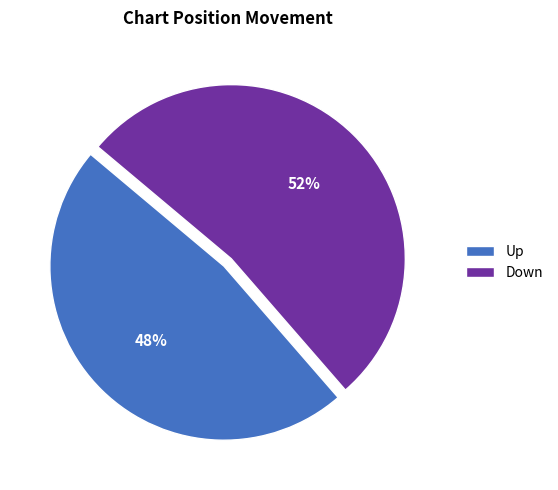

Is the sum of Down and Up greater than half?

Yes